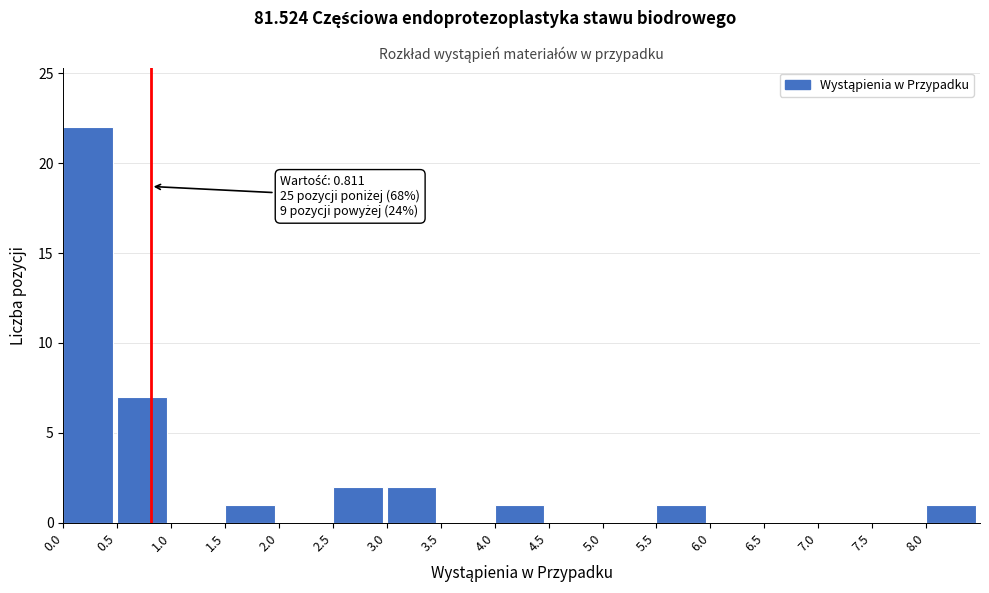

Over which range of the x-axis is the bar tallest?

0.0 to 0.5